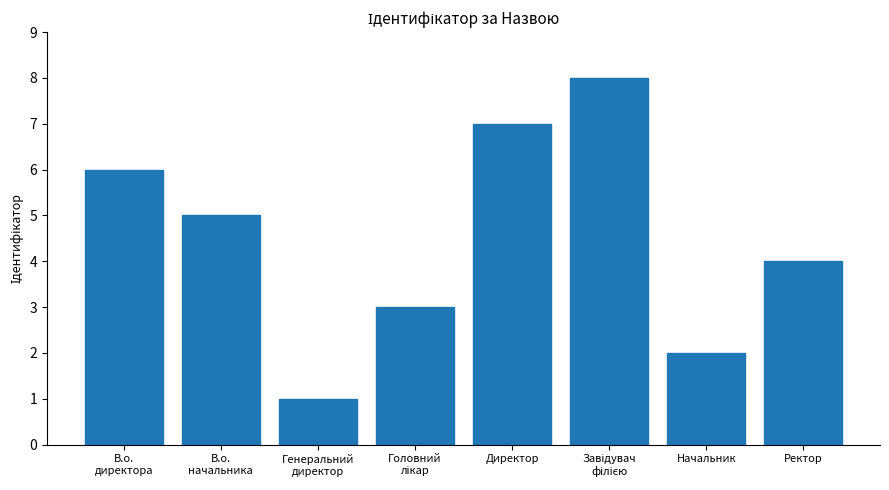

Count the values in the range 3 to 7.

5